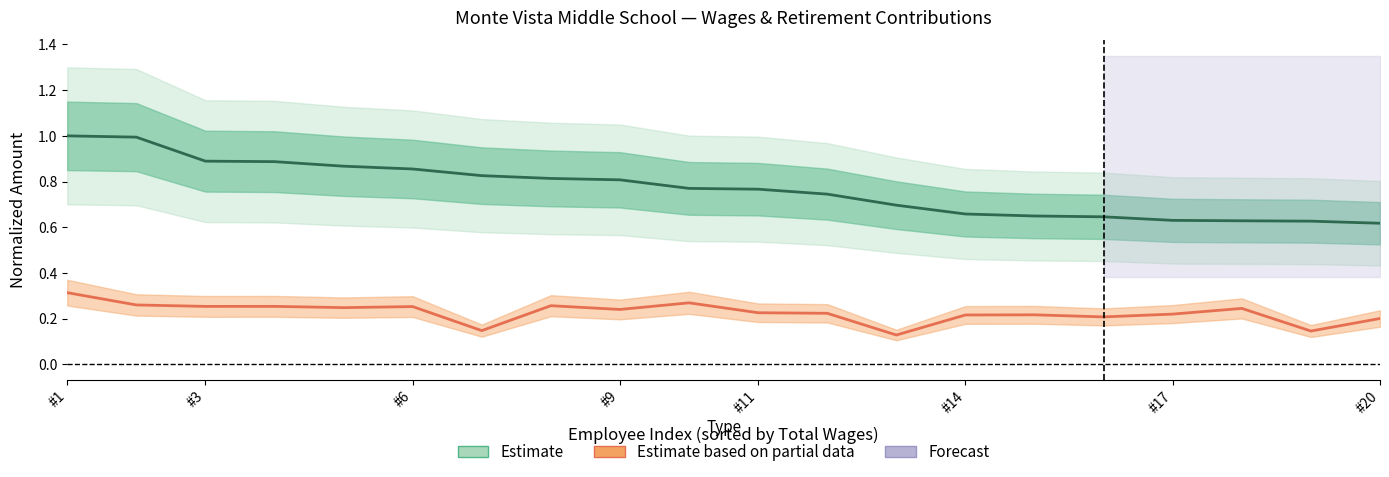

Reading left to right, extract all data points from this chart.

Estimate (Total Wages): 1.0	1.0	0.9	0.9	0.9	0.9	0.8	0.8	0.8	0.8	0.8	0.7	0.7	0.7	0.6	0.6	0.6	0.6	0.6	0.6
Estimate based on partial data (Retirement & Health): 0.3	0.3	0.3	0.3	0.2	0.3	0.1	0.3	0.2	0.3	0.2	0.2	0.1	0.2	0.2	0.2	0.2	0.2	0.1	0.2